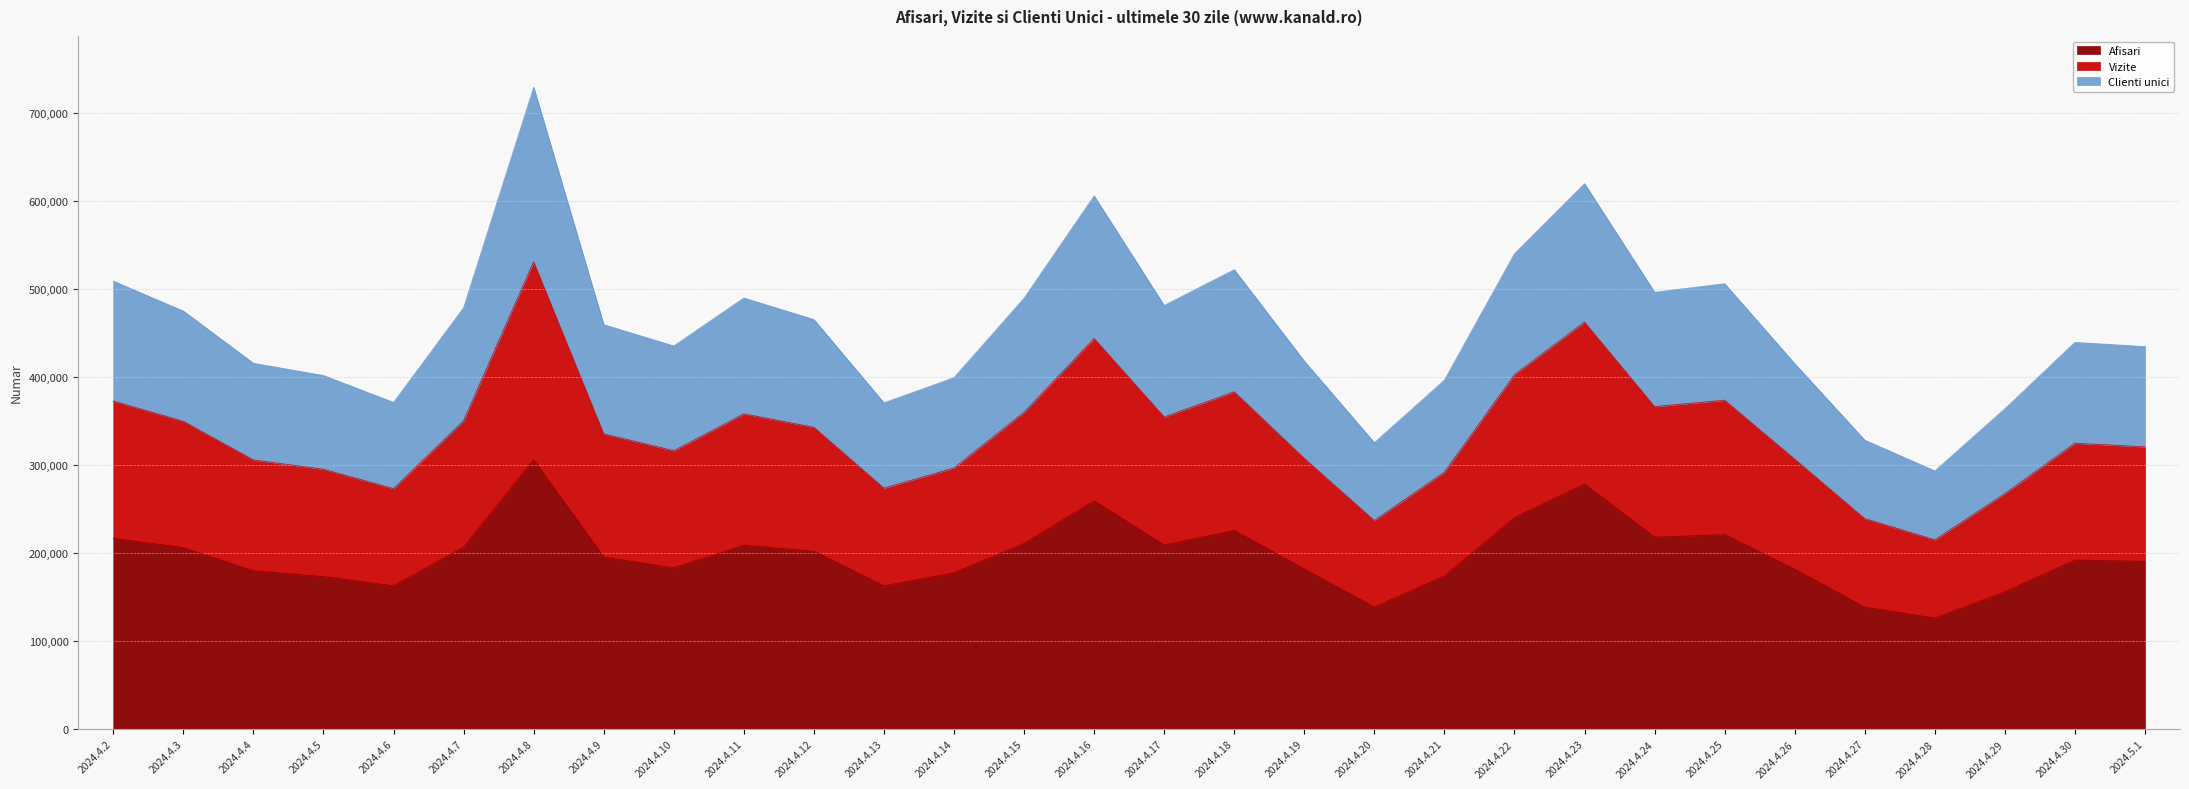

What is the total value across all series at 2024.4.9?

459441